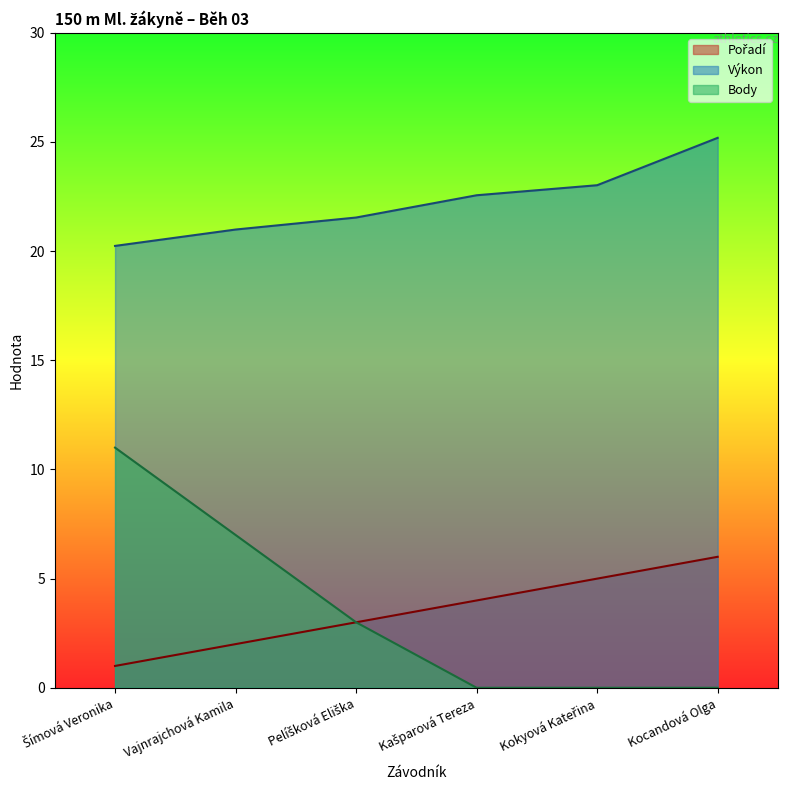

Is it true that Pořadí equals 2.0 at Vajnrajchová Kamila?

True